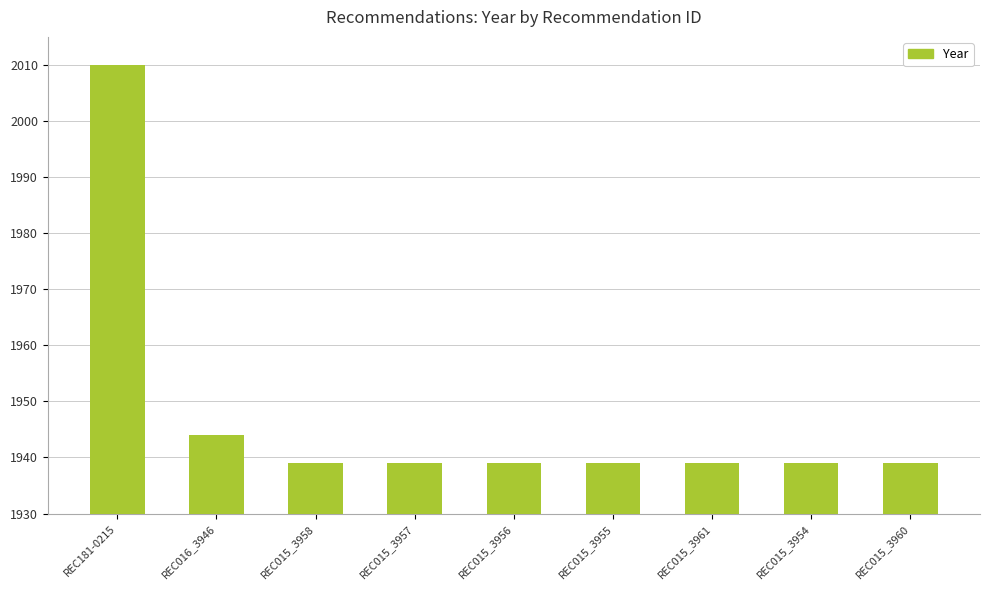

Read the value at REC015_3954, to the nearest 5.

1940